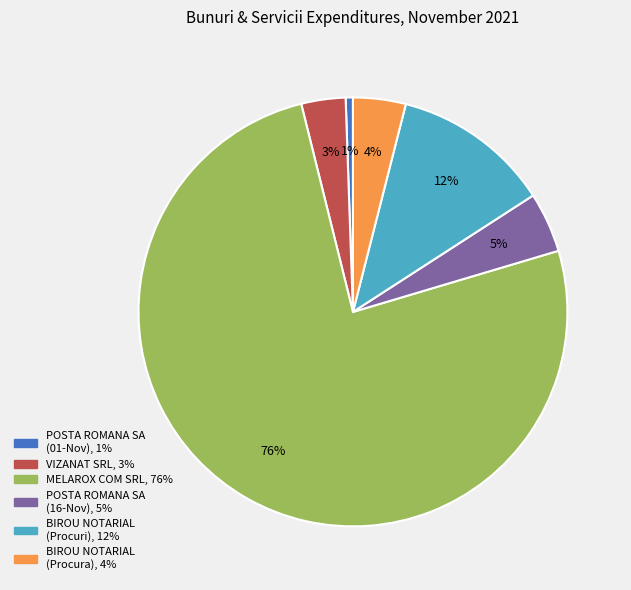

Is there any slice that represents more than half of the pie?

Yes